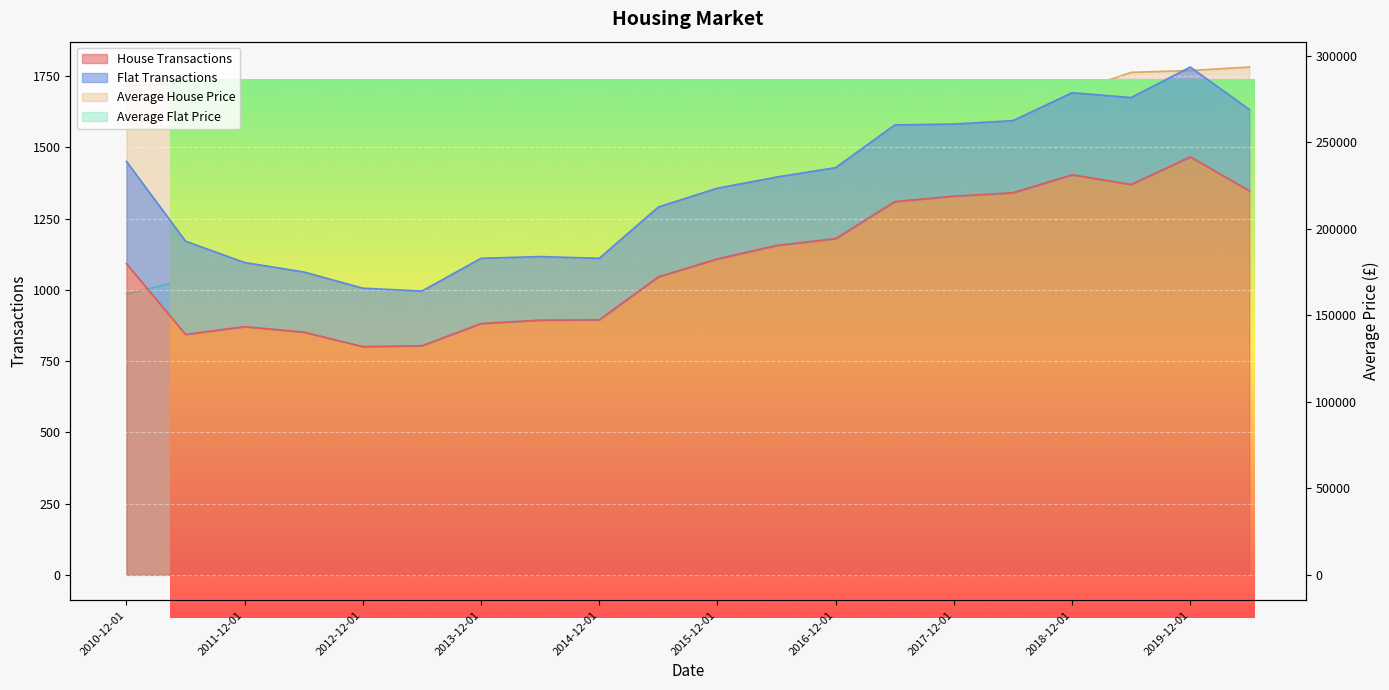

Which series has the largest range (max minus min)?

Average House Price